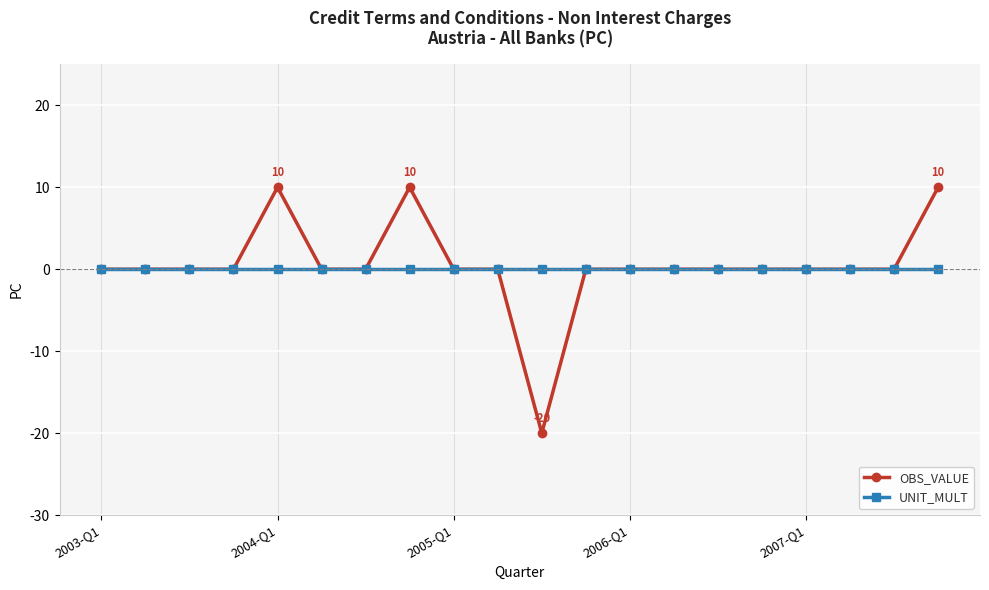

List the series in order of their peak value, highest first.

OBS_VALUE, UNIT_MULT